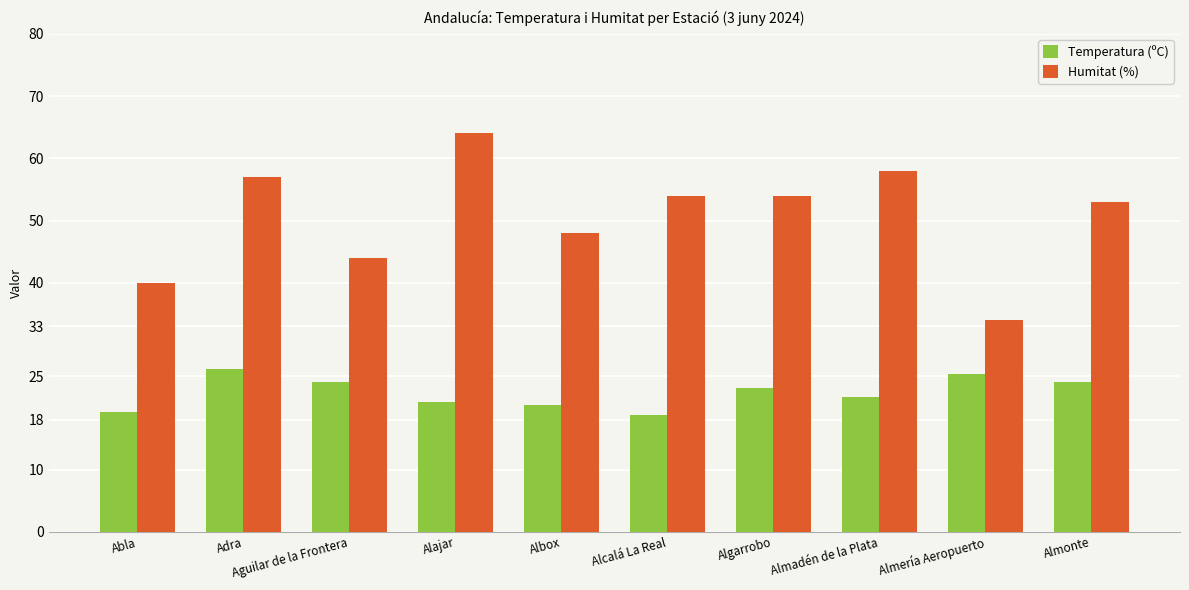

How many groups of bars are there?

10